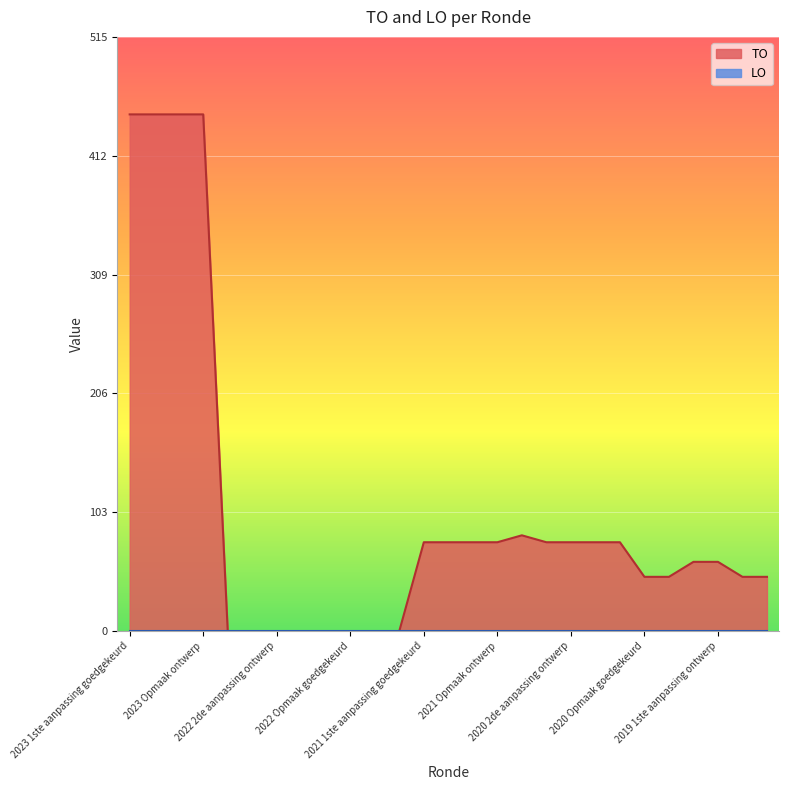

Which category has the highest value across all series?

2023 1ste aanpassing goedgekeurd